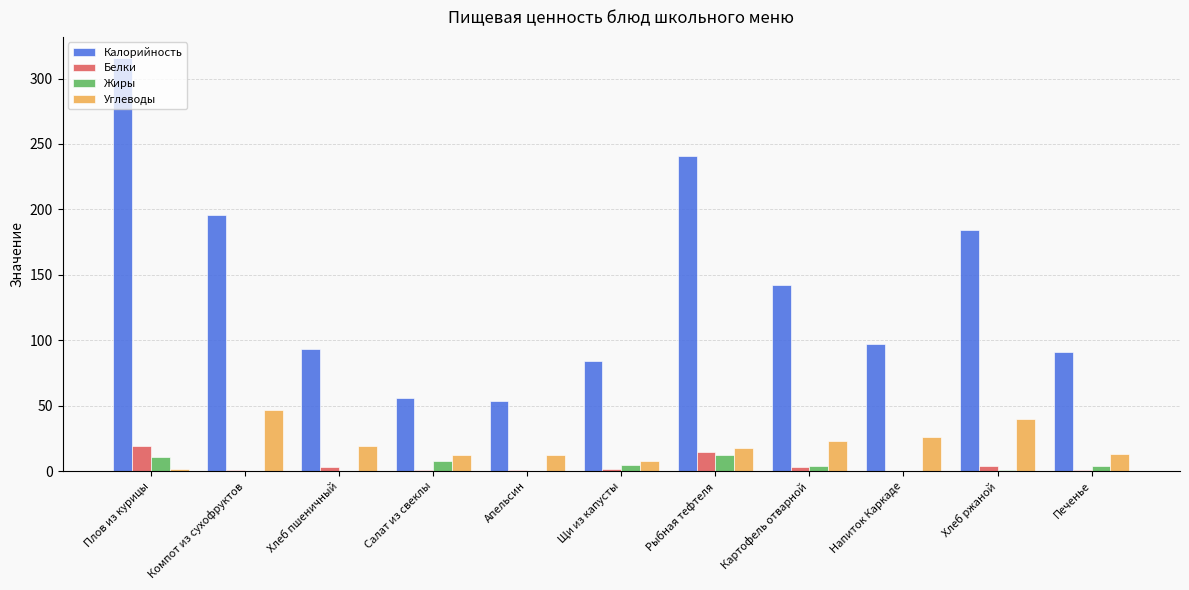

The value of Жиры at Апельсин is 0.0. True or false?

True